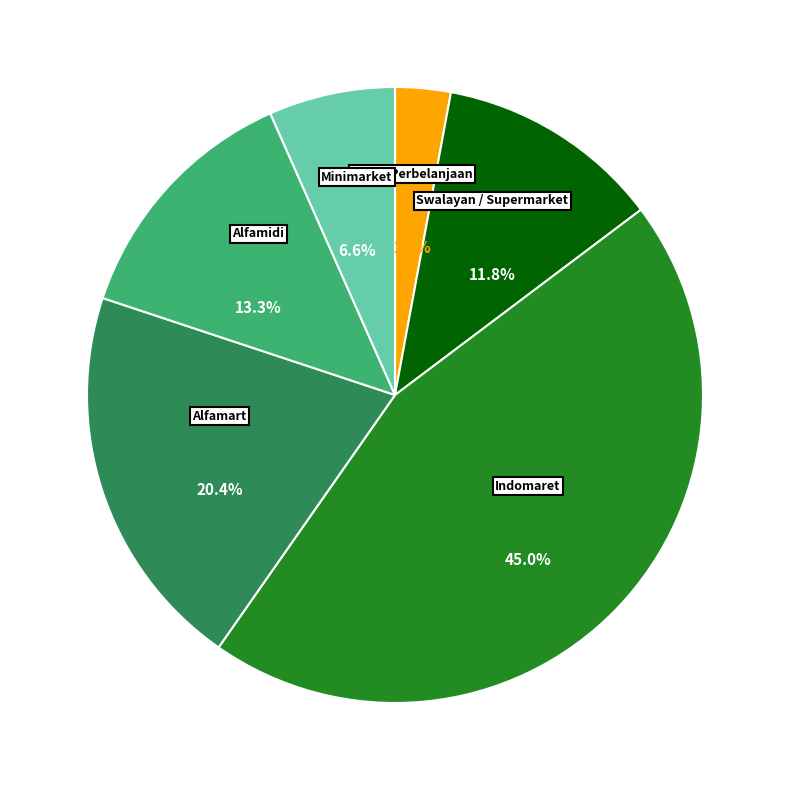

How many slices are in this pie chart?

6